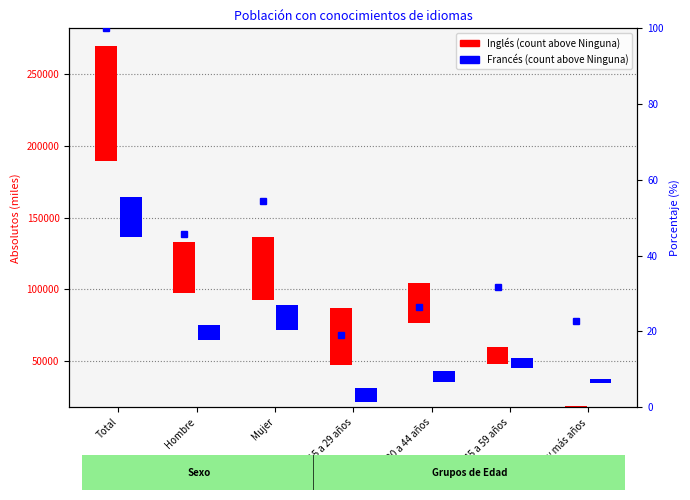

Rank the categories by value from lowest to highest.

De 15 a 29 años, De 60 y más años, De 30 a 44 años, De 45 a 59 años, Hombre, Mujer, Total